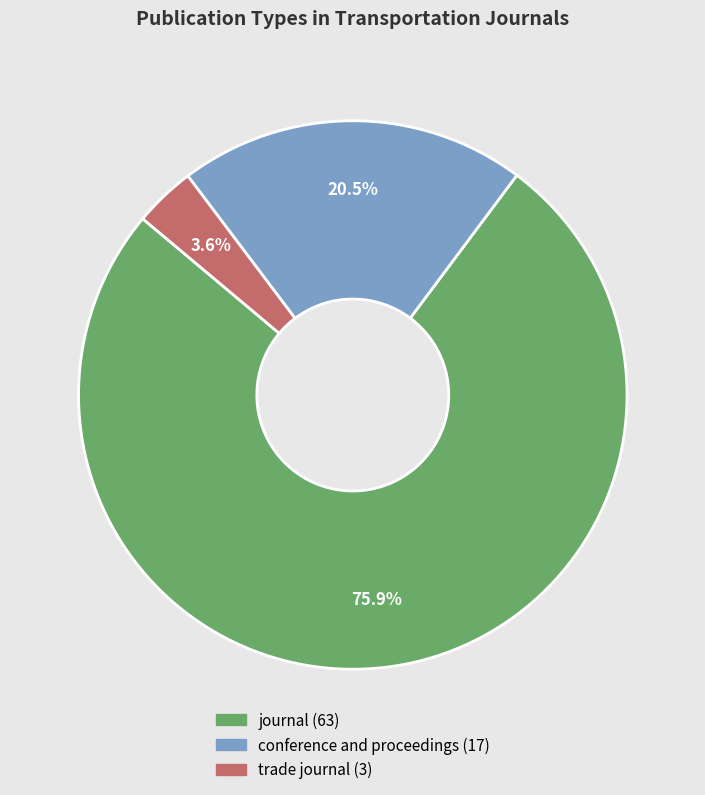

Rank the categories by value from lowest to highest.

trade journal, conference and proceedings, journal